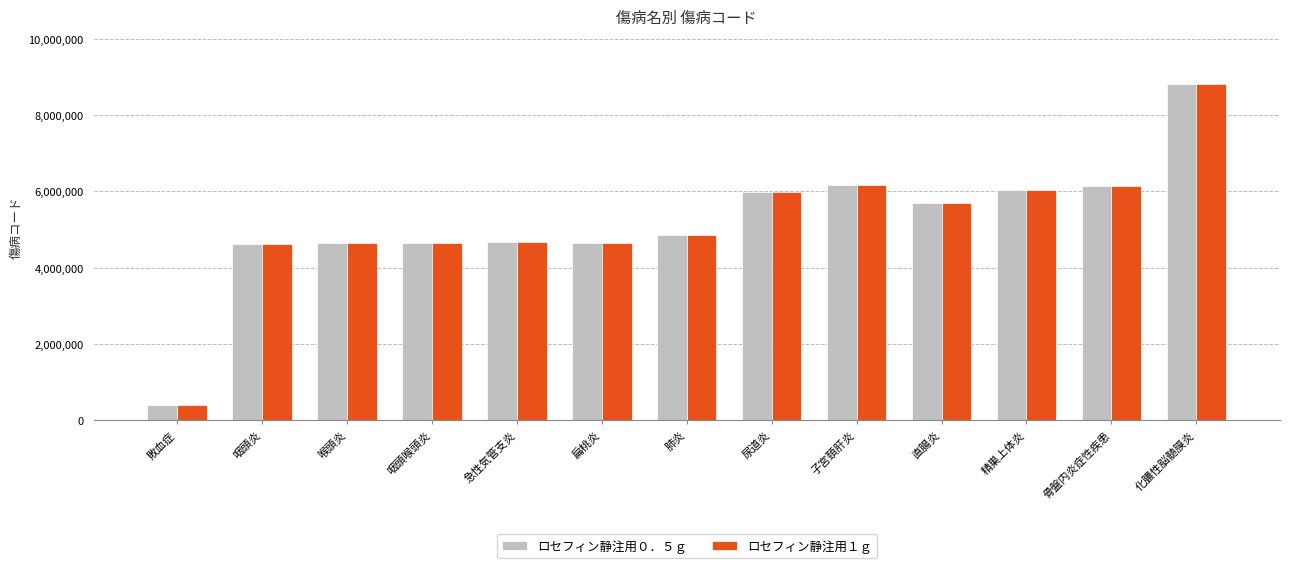

At which category is the sum across all series the highest?

化膿性脳髄膜炎